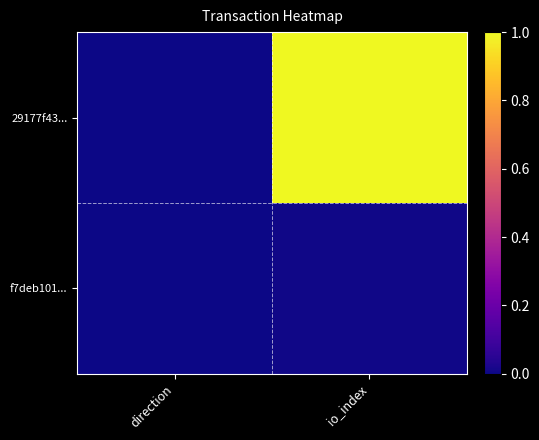

Which category has the highest value across all series?

io_index